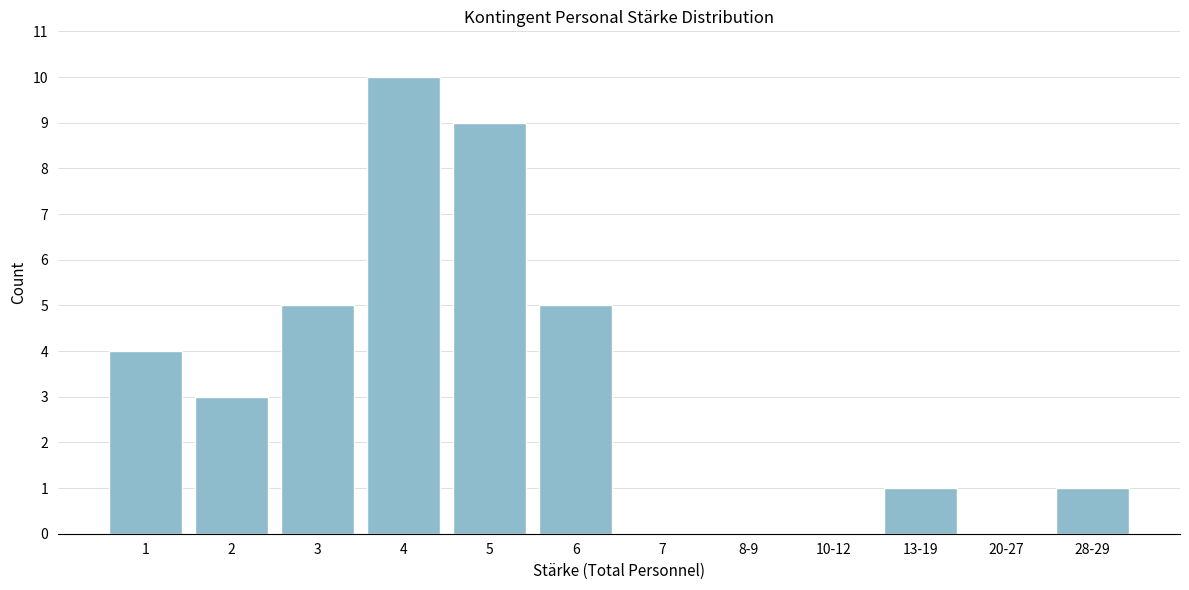

Reading left to right, extract all data points from this chart.

1=4	2=3	3=5	4=10	5=9	6=5	7=0	8-9=0	10-12=0	13-19=1	20-27=0	28-29=1